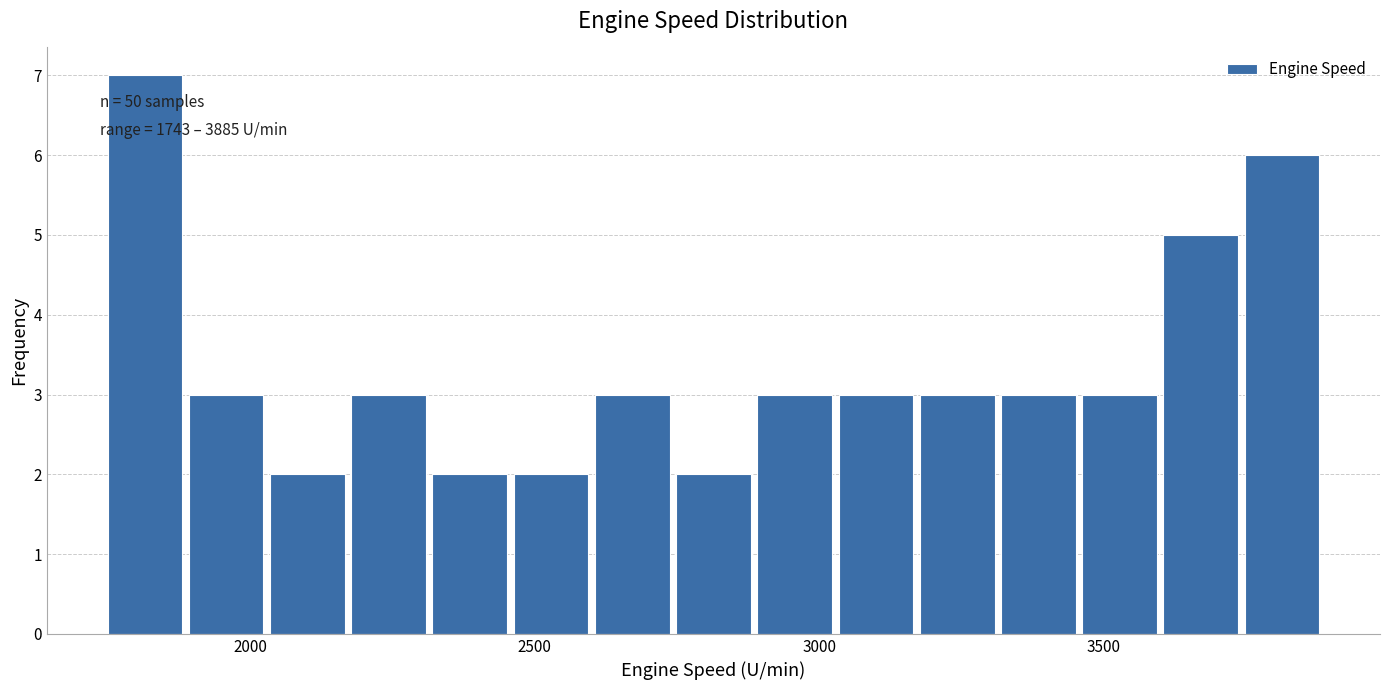

Around what value on the x-axis is the tallest bar? Give the approximate position of its centre, as read against the axis.

1800